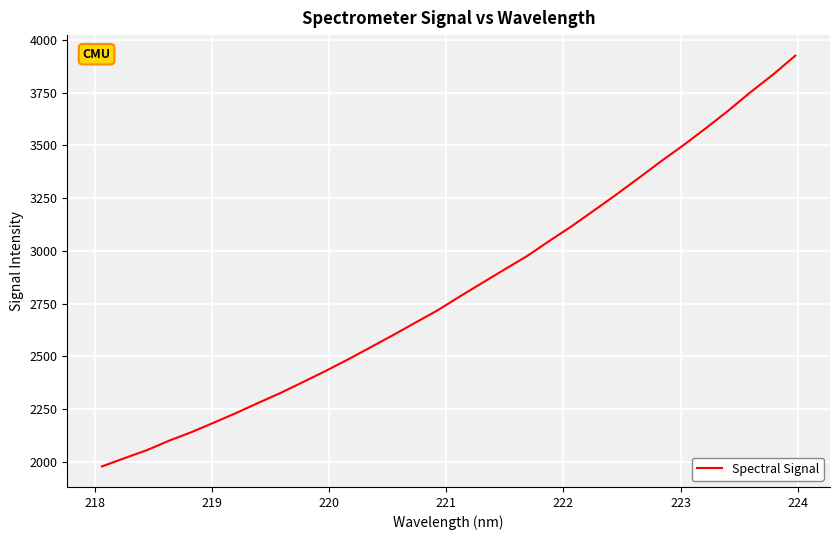

What is the greatest value displayed?

3925.6